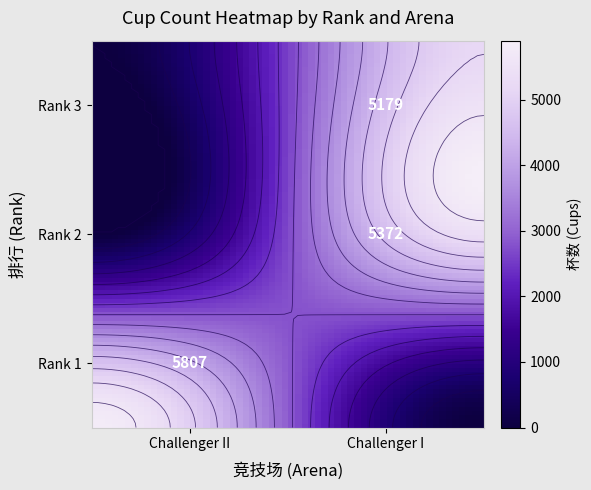

Between Challenger II and Challenger I, which series saw the biggest shift?

1